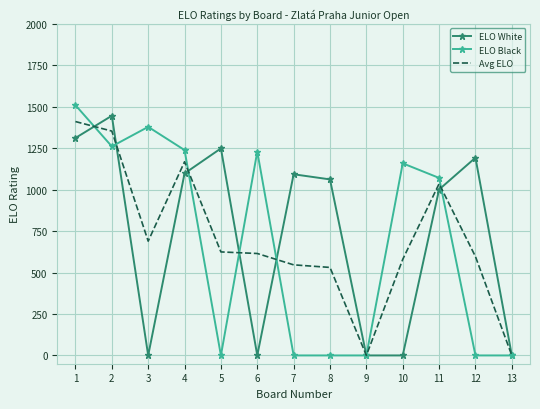

Is the value of Avg ELO at 7 greater than the value of ELO Black at 3?

No